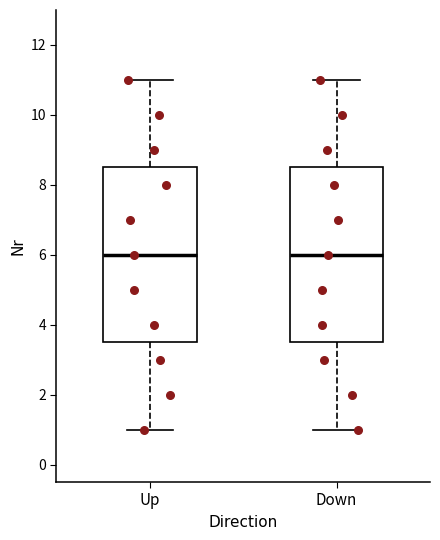

Reading left to right, transcribe this box plot: for each box, give where its median line is, the range the box spans, and where its two whiskers end, as read against the y-axis. The values are not printed on the chart, so give them approximately, as read against the axis.

Up: median 6.0, box 3.6 to 8.6, whiskers 1.0 to 11.0
Down: median 6.0, box 3.6 to 8.6, whiskers 1.0 to 11.0